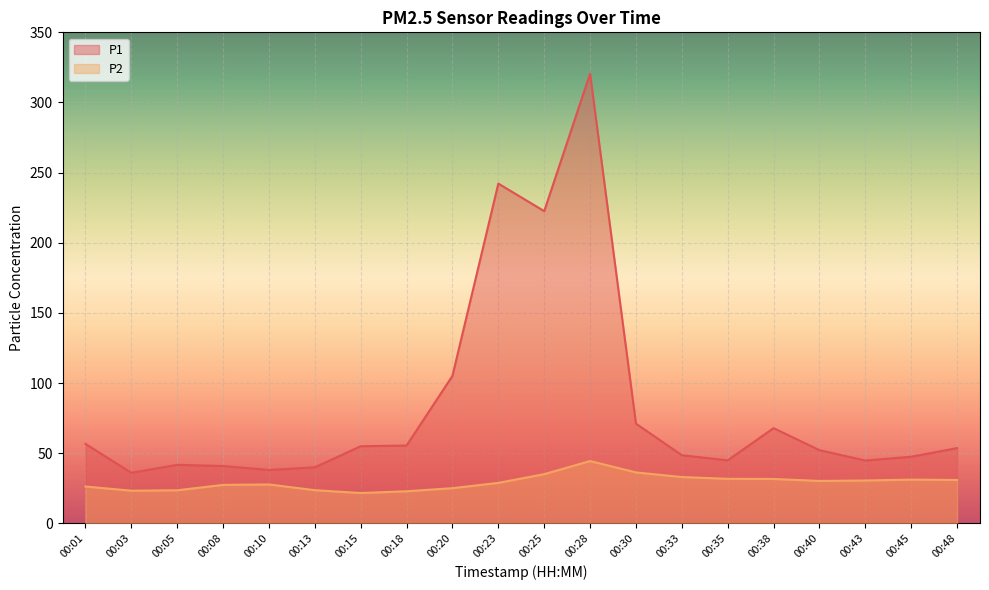

Which category has the highest value across all series?

00:28